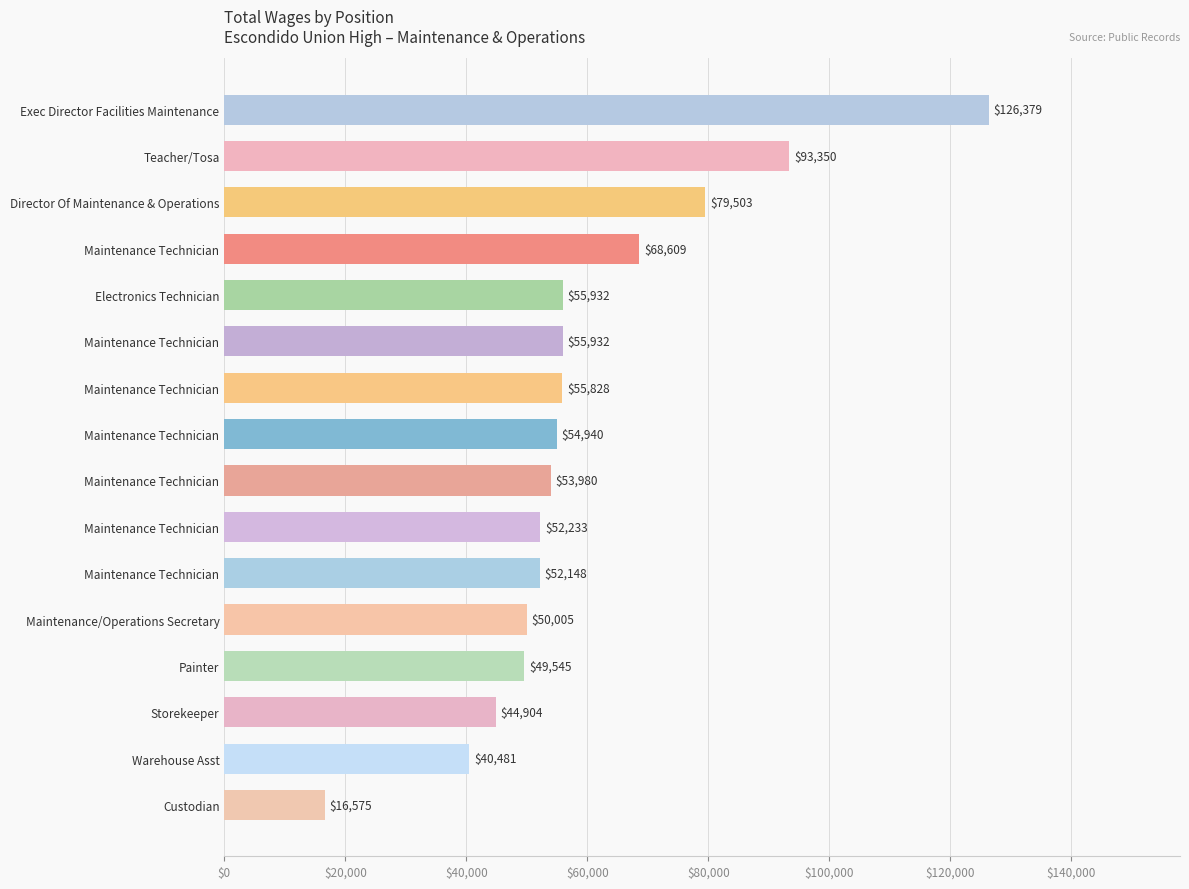

Count the number of categories in the chart.

16